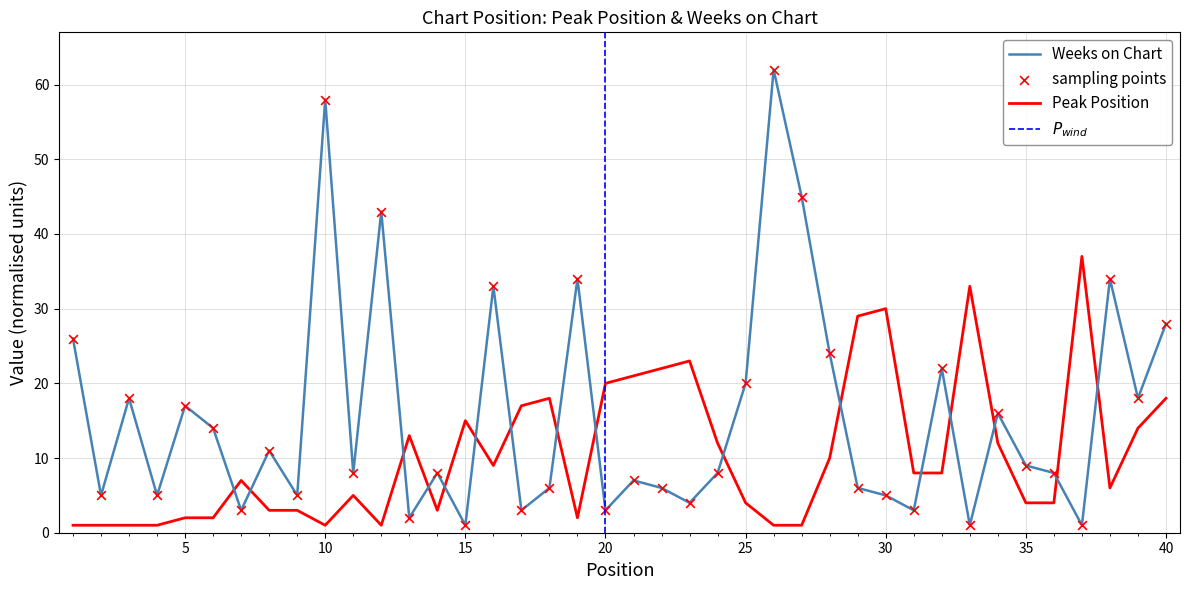

Which series has the largest total across all categories?

Weeks on Chart